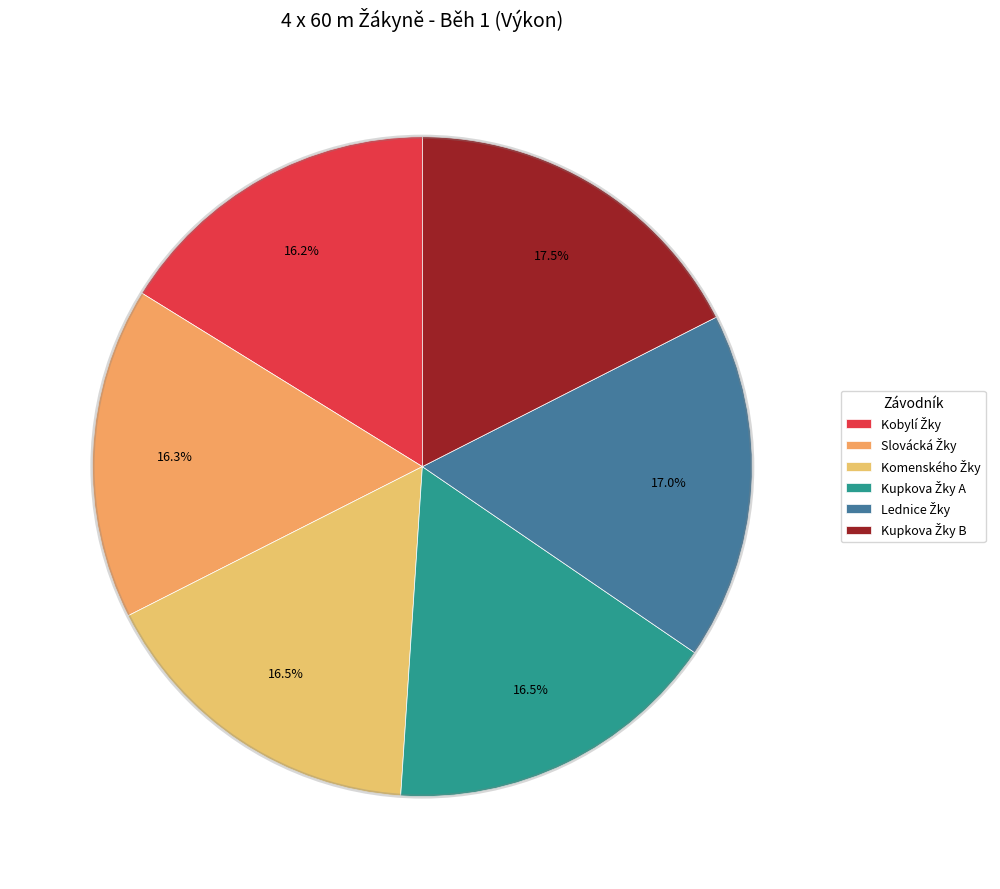

Count the number of slices in the pie.

6